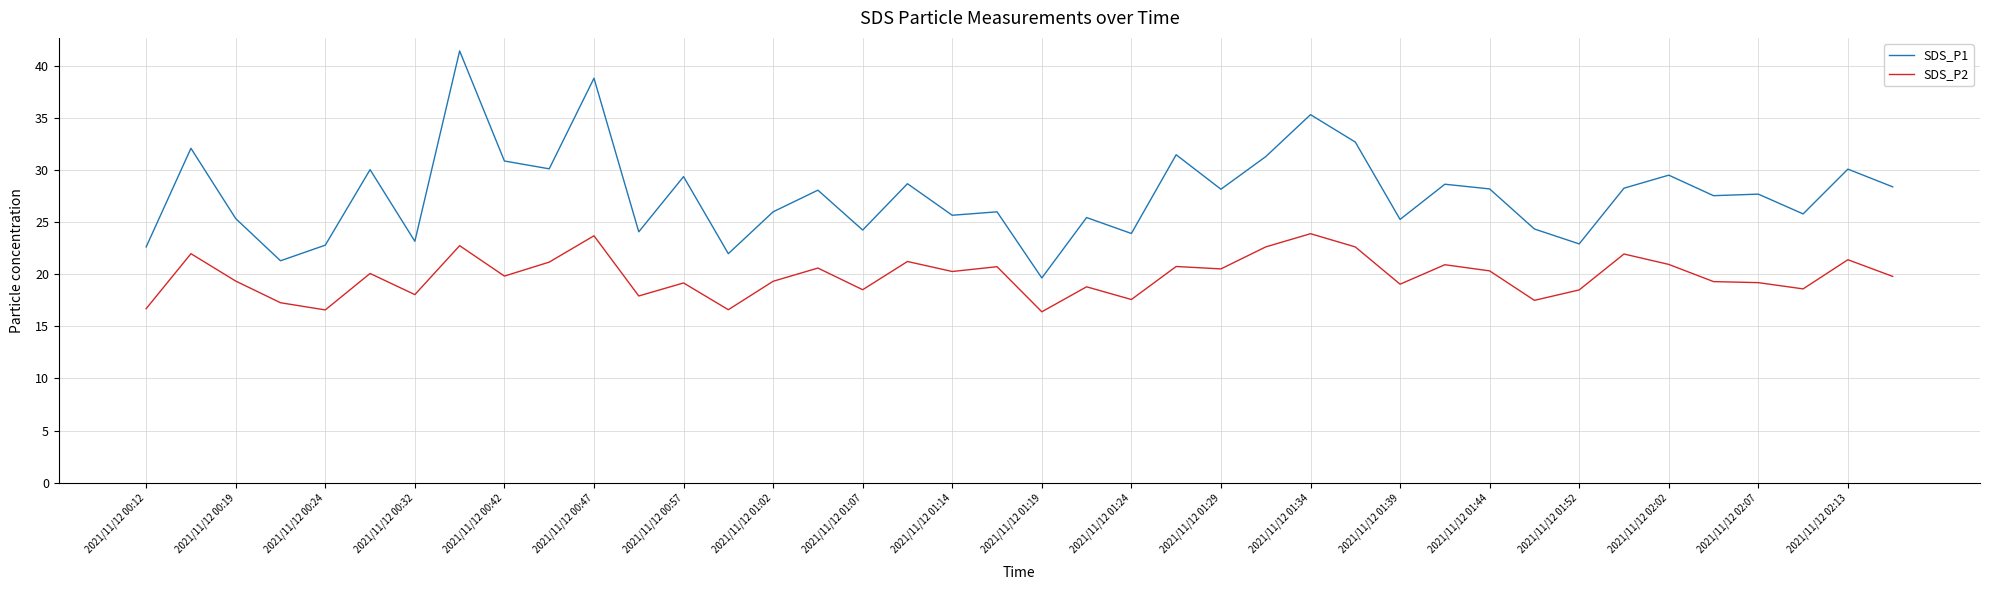

True or false: SDS_P2 and SDS_P1 intersect in this chart.

False